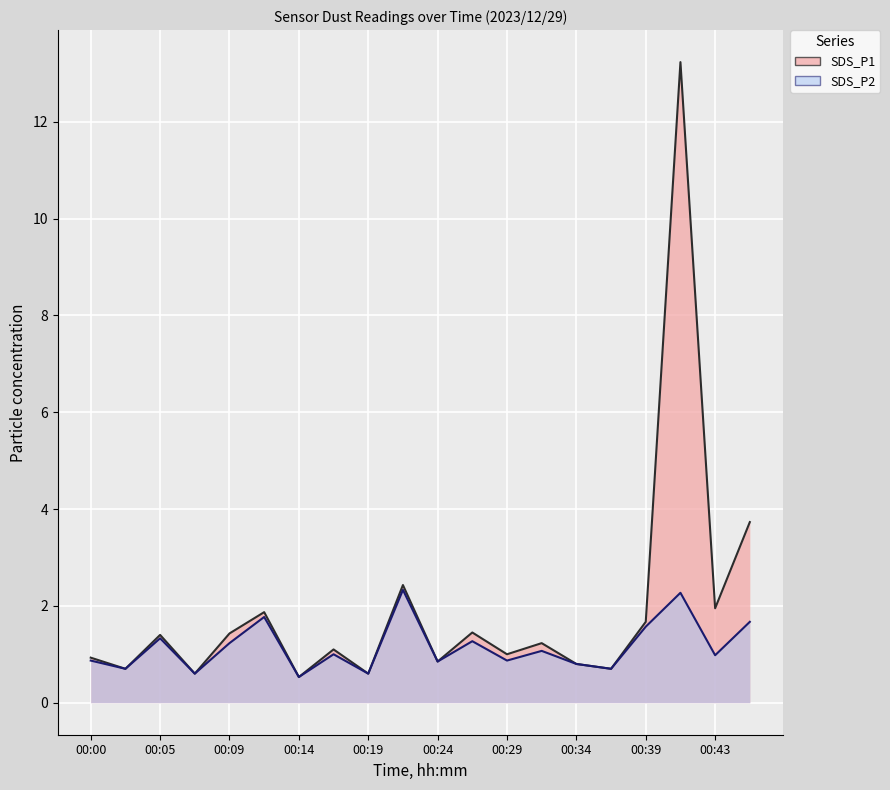

What is the value of the SDS_P2 point at the 10th from the left?

2.3